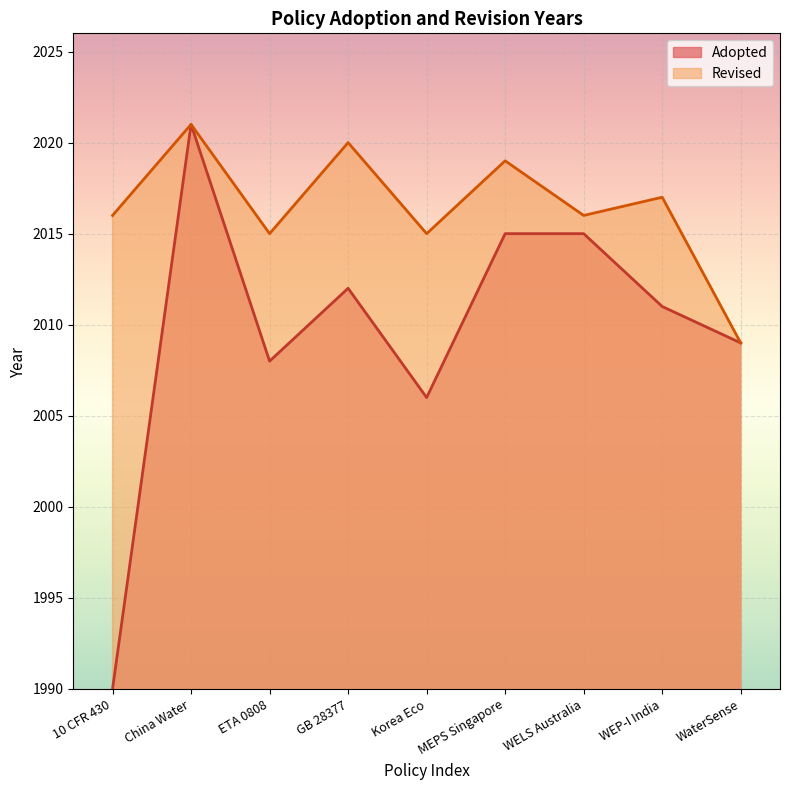

How many points are lower than both their immediate neighbors (excluding endpoints)?

2